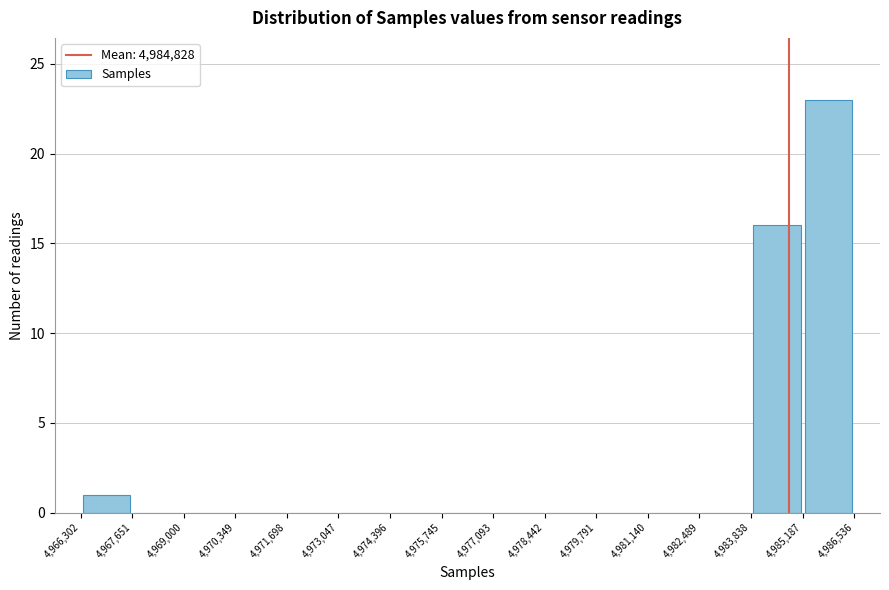

How tall is the bar that spans 4,966,302 to 4,967,651 on the x-axis? The values are not printed on the chart, so give them approximately, as read against the axis.

1